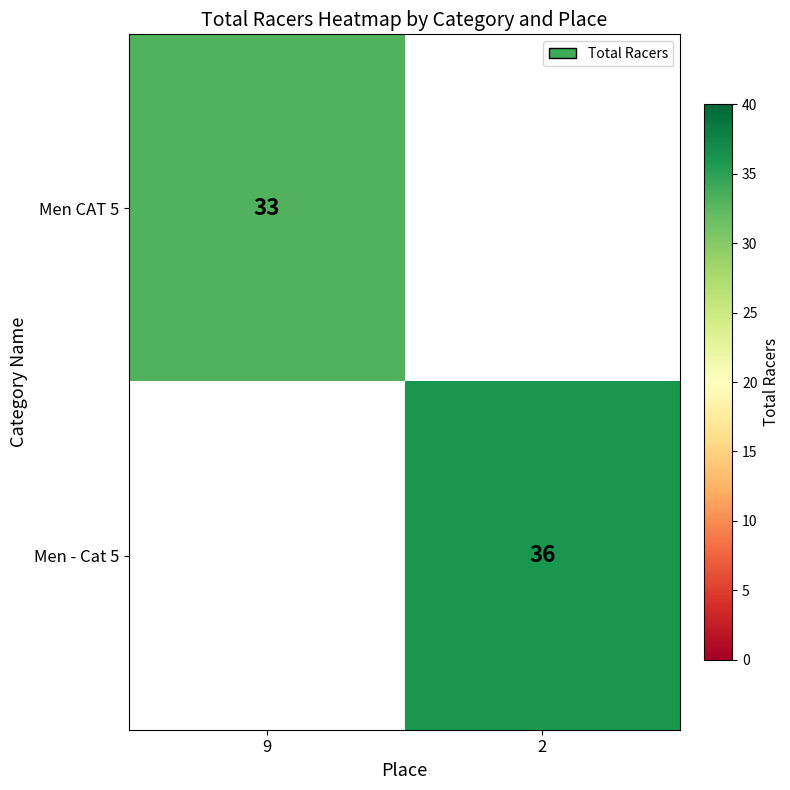

The Men - Cat 5 series shows 52 at 2. True or false?

False